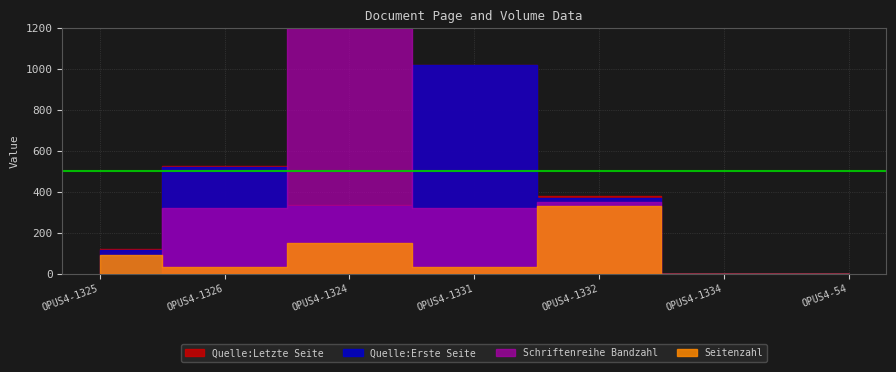

At which label does Quelle:Erste Seite reach its peak?

OPUS4-1331